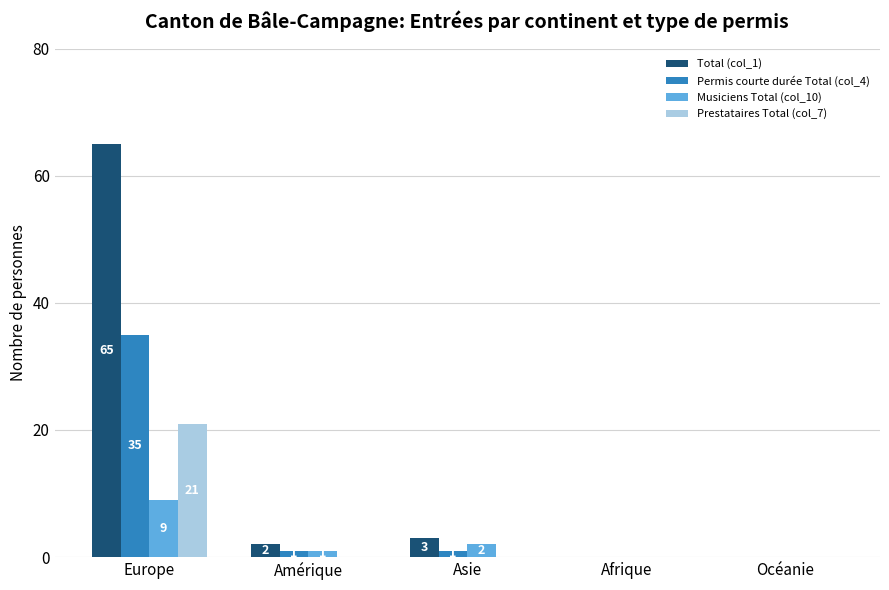

Reading left to right, extract all data points from this chart.

Total (col_1): 65	2	3	0	0
Permis courte durée Total (col_4): 35	1	1	0	0
Musiciens Total (col_10): 9	1	2	0	0
Prestataires Total (col_7): 21	0	0	0	0